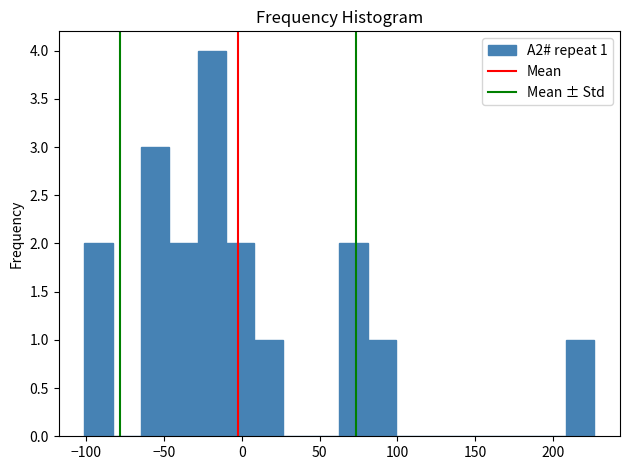

Read against the x-axis, roughly where is the centre of the tallest bar?

-20